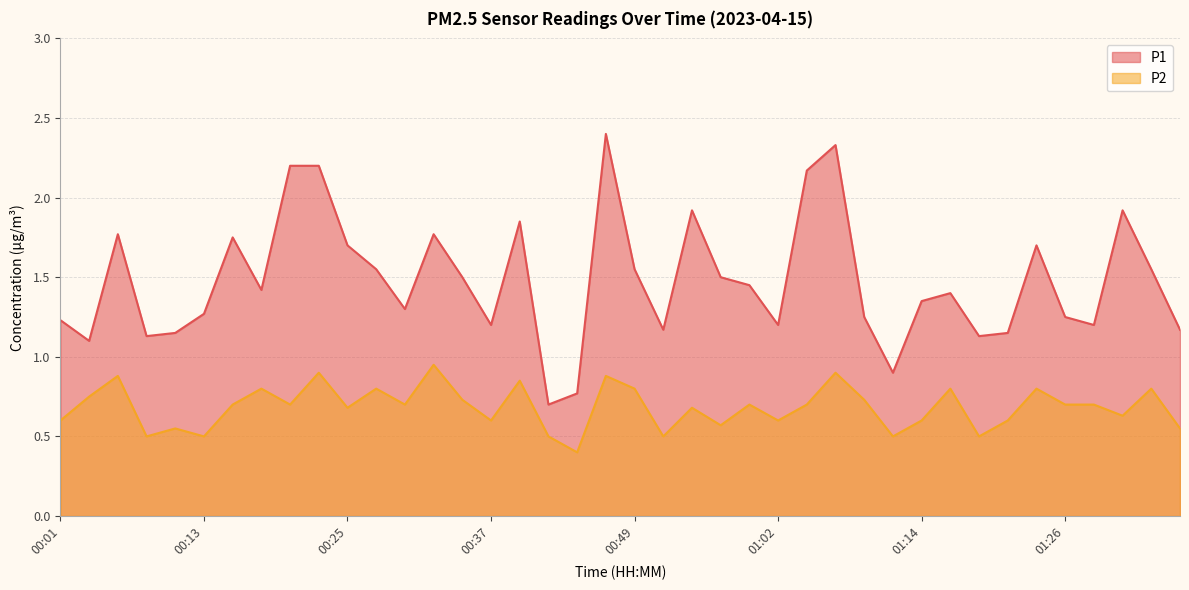

True or false: P1 has a value of 2.7 at 01:24.

False